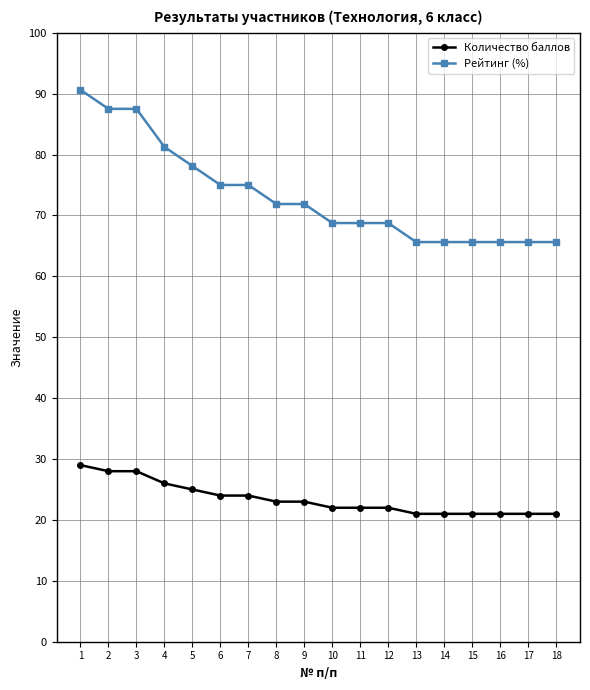

Is the value of Рейтинг (%) at 8 greater than the value of Количество баллов at 13?

Yes